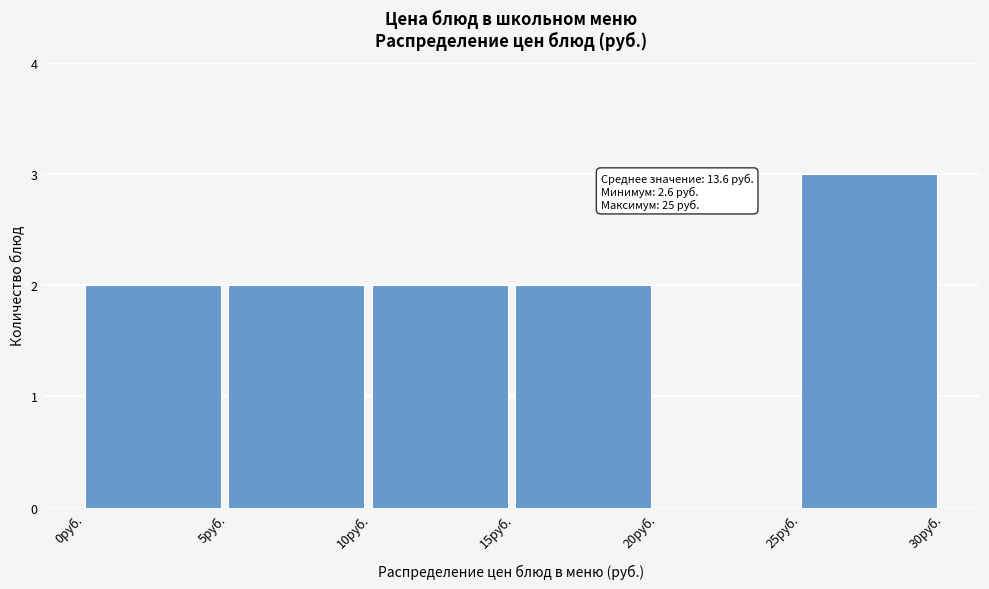

Which range on the x-axis has the tallest bar?

25 to 30